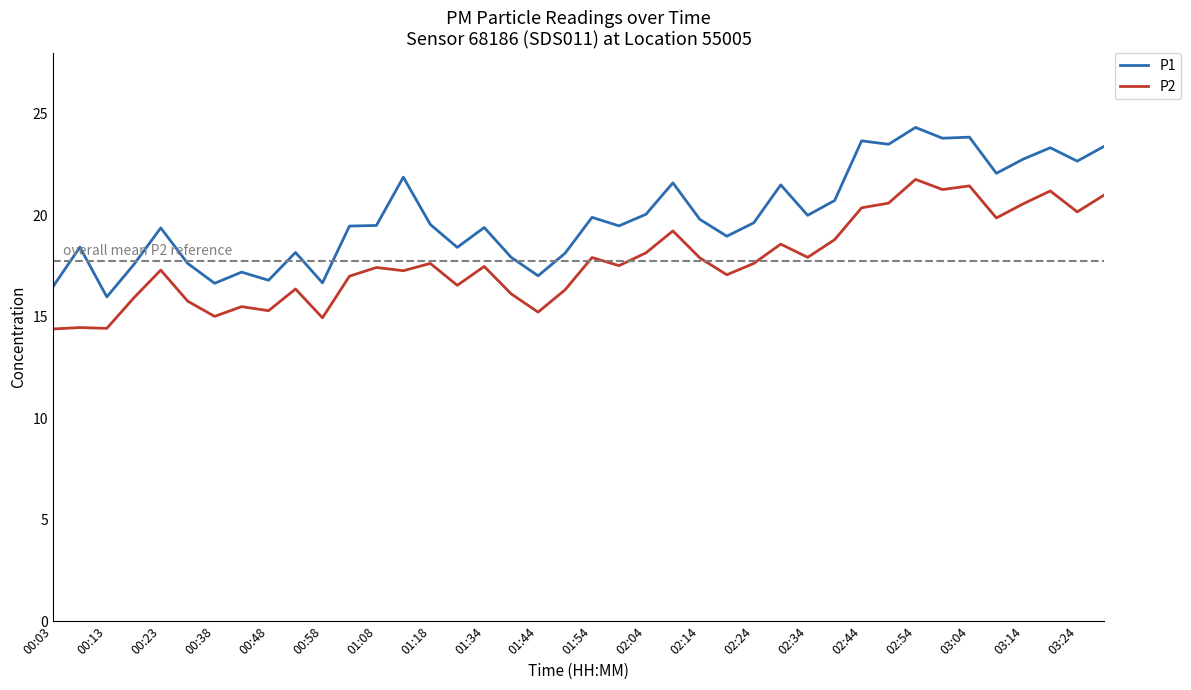

True or false: P2 and P1 cross at least once.

False